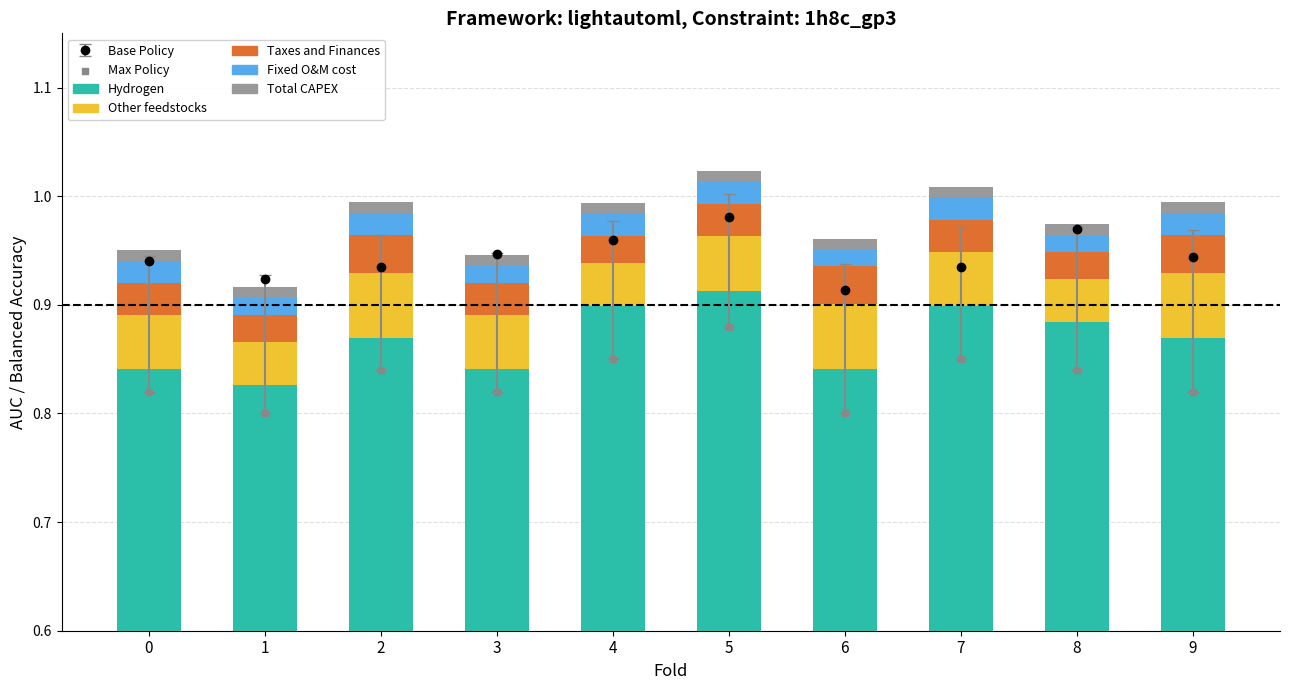

Which series reaches the minimum Y coordinate?

Total CAPEX